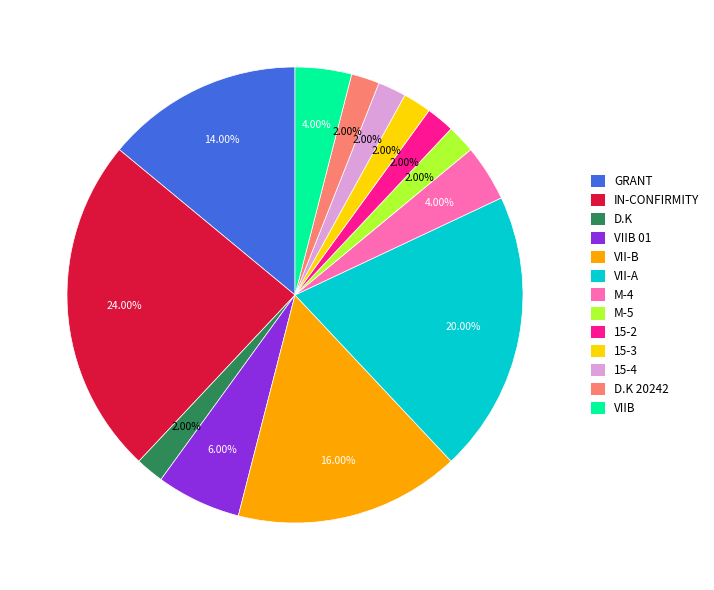

Is there any slice that represents more than half of the pie?

No